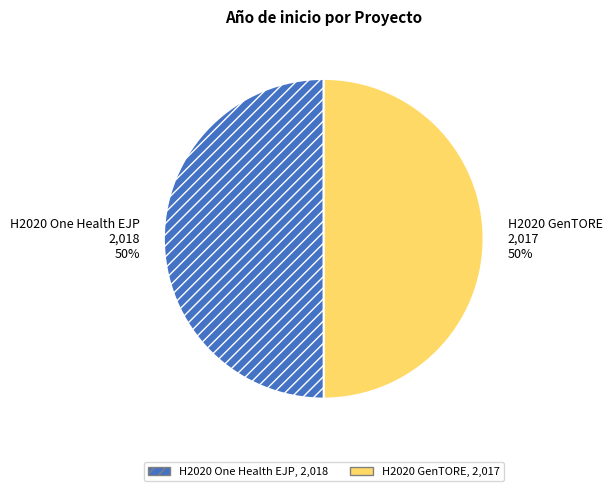

True or false: H2020 One Health EJP accounts for 50% of the total.

True